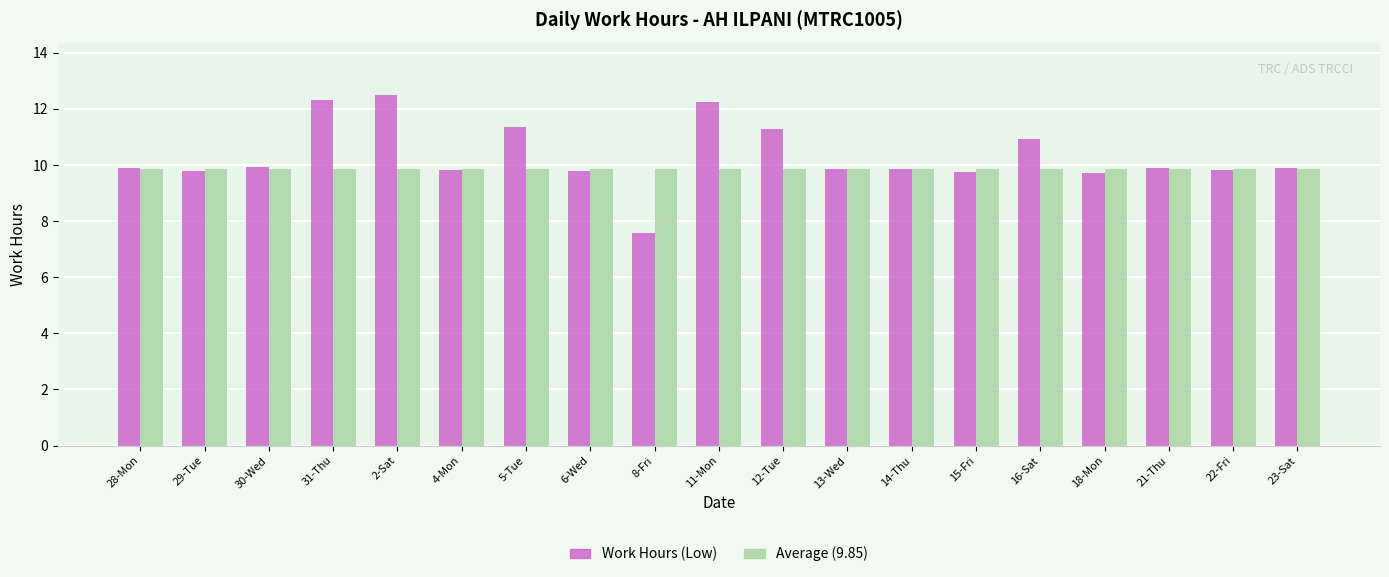

What position from the left is 12-Tue?

11